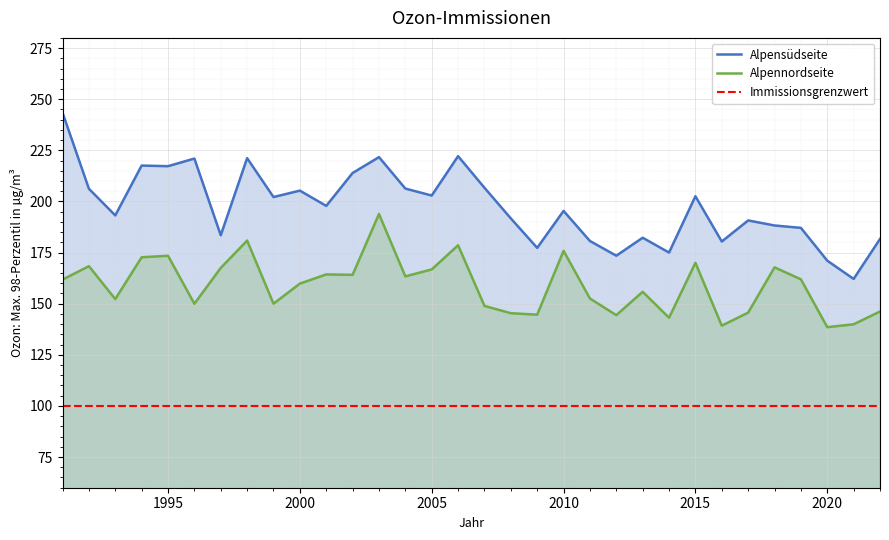

List the series in order of their overall mean, lowest first.

Immissionsgrenzwert, Alpennordseite, Alpensüdseite